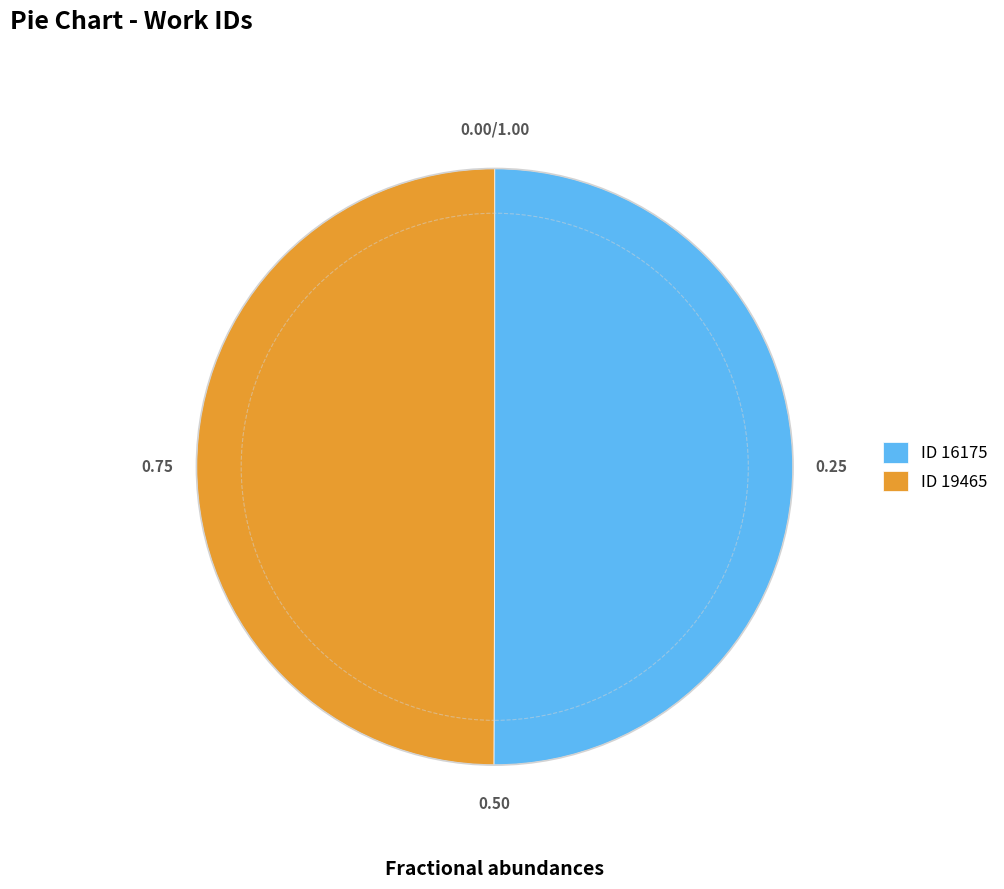

Do ID 16175 and ID 19465 together represent more than half of the pie?

Yes